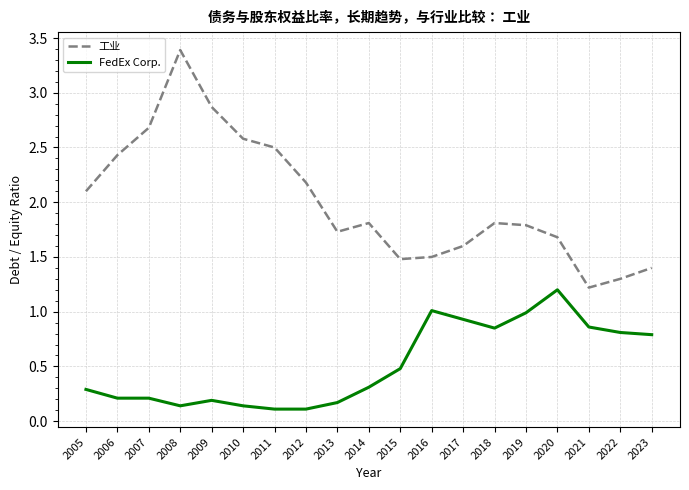

True or false: 工业 and FedEx Corp. cross at least once.

False